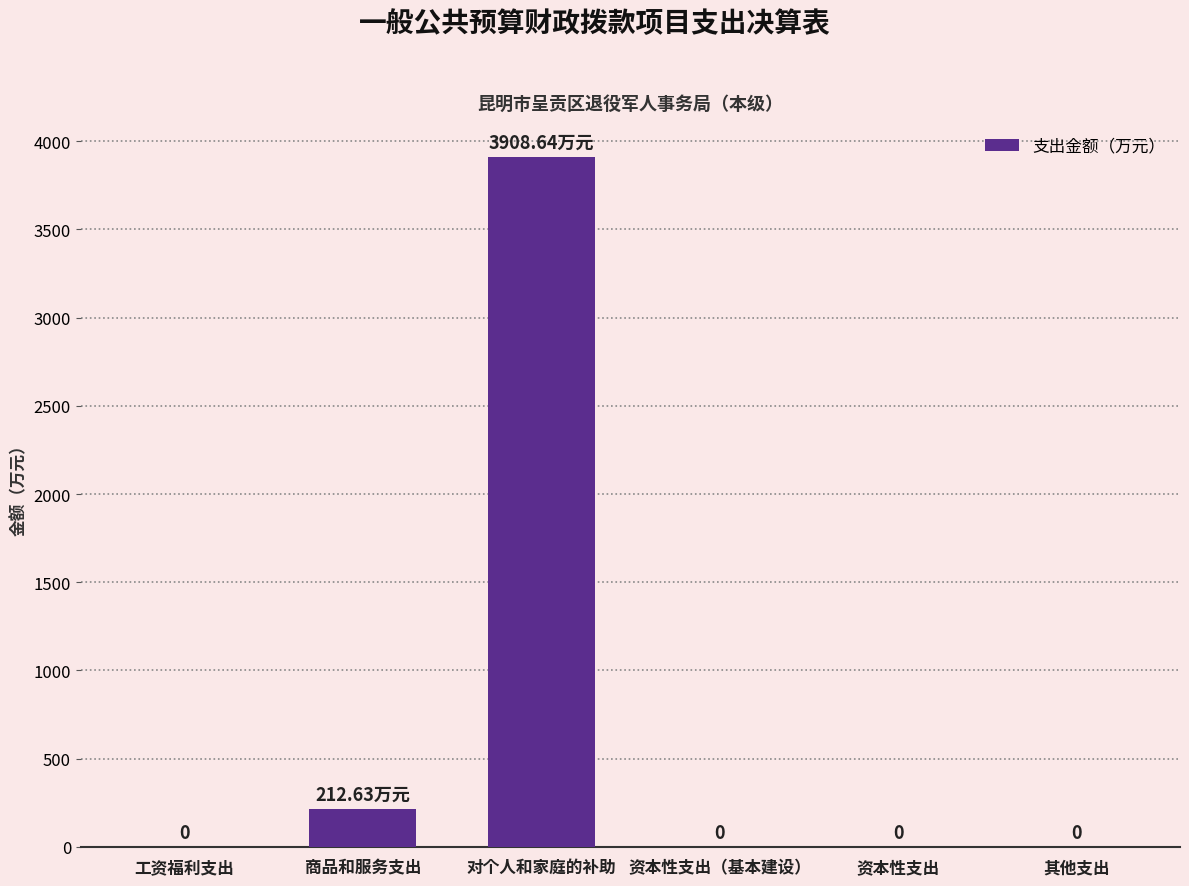

Is it true that the value at 对个人和家庭的补助 is 6377.4?

False